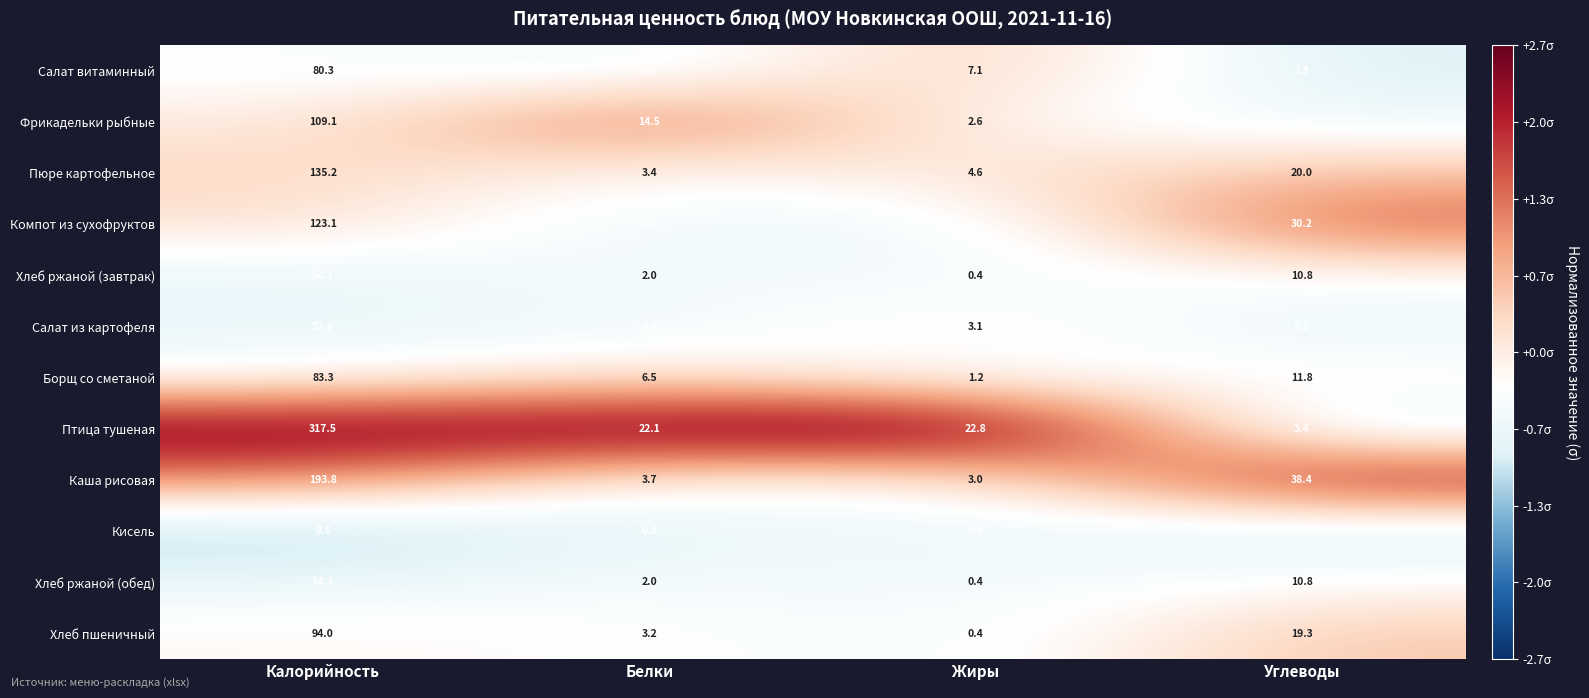

What is the spread (max minus min) of values at Калорийность?

307.7